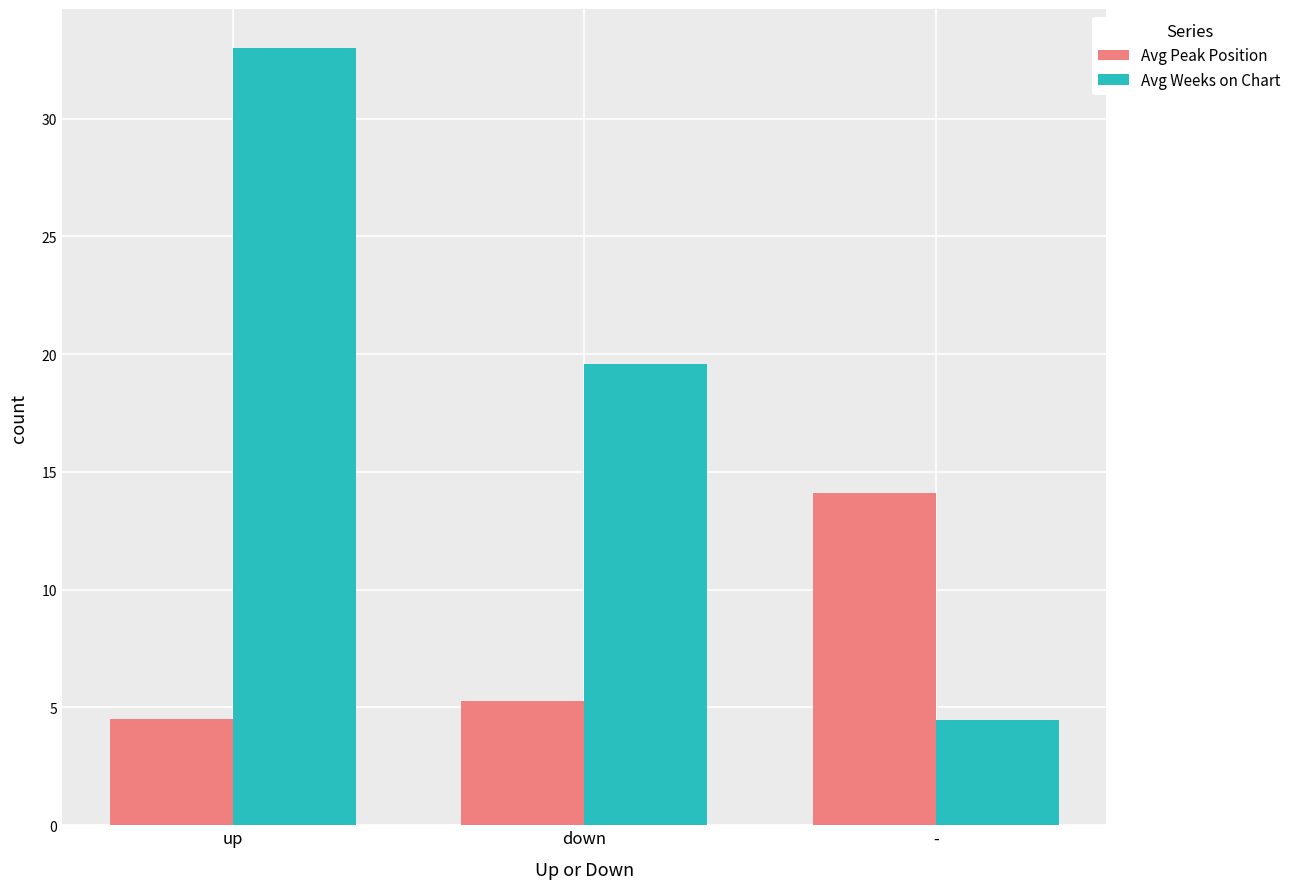

Between up and down, which series saw the biggest shift?

Avg Weeks on Chart